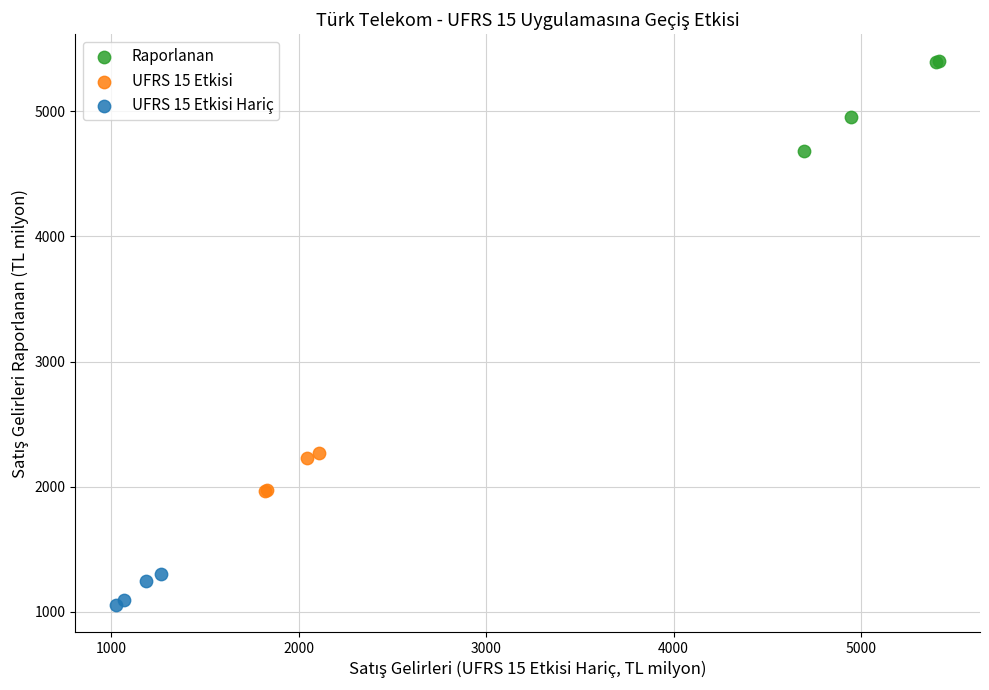

Which series has the largest Y range (max minus min)?

Raporlanan